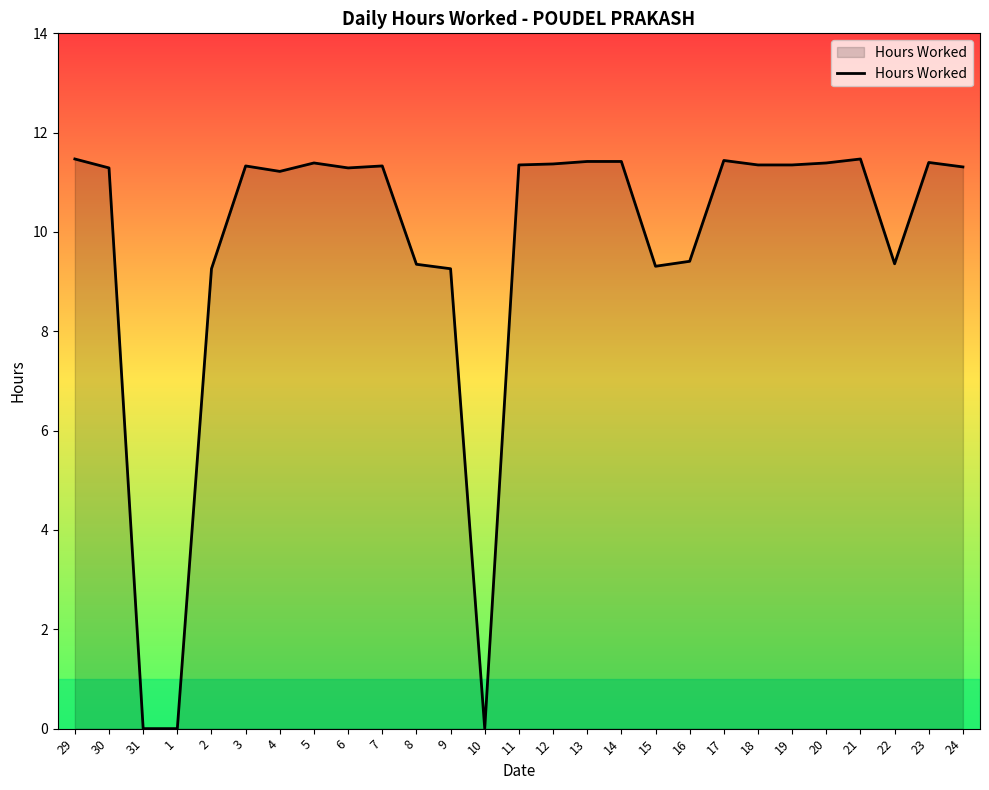

The chart shows a value of 2.8 at 20. True or false?

False